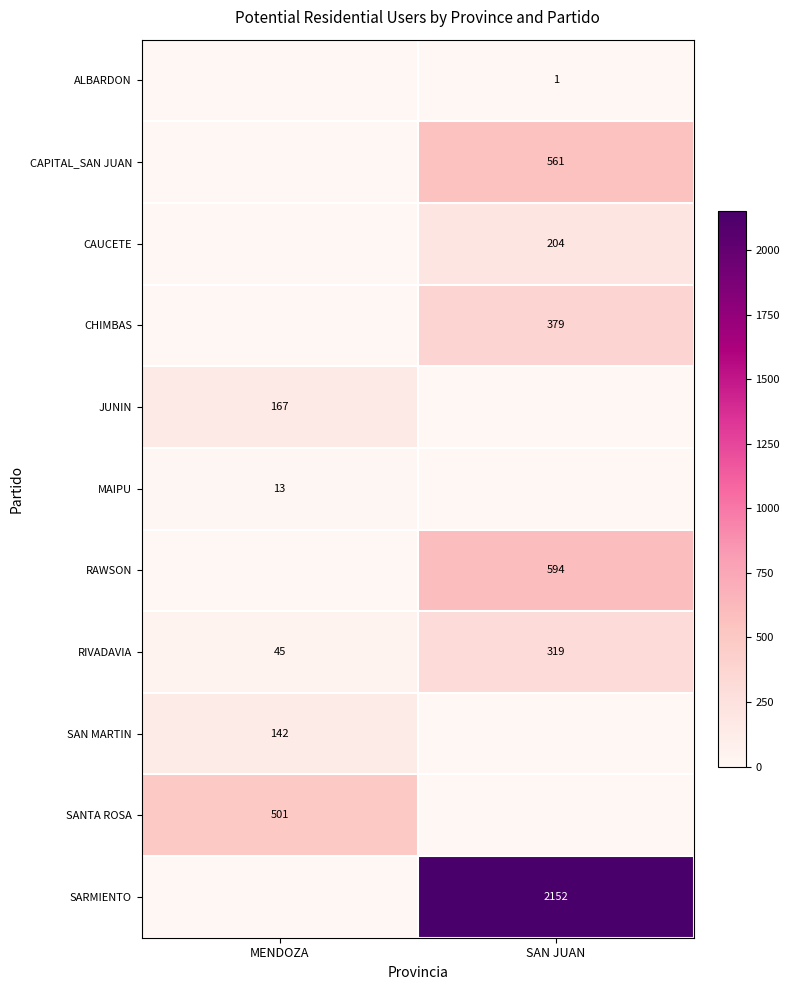

The value of CAPITAL_SAN JUAN at SAN JUAN is 161. True or false?

False